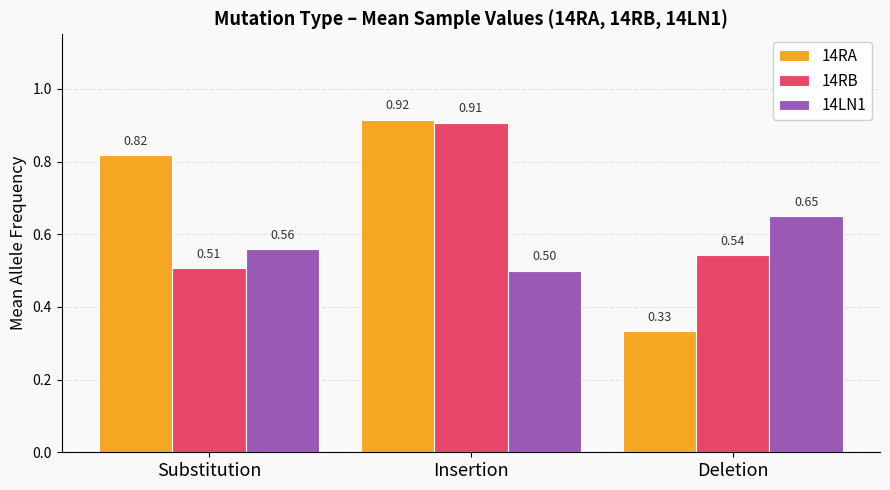

At which label does 14RA reach its peak?

Insertion